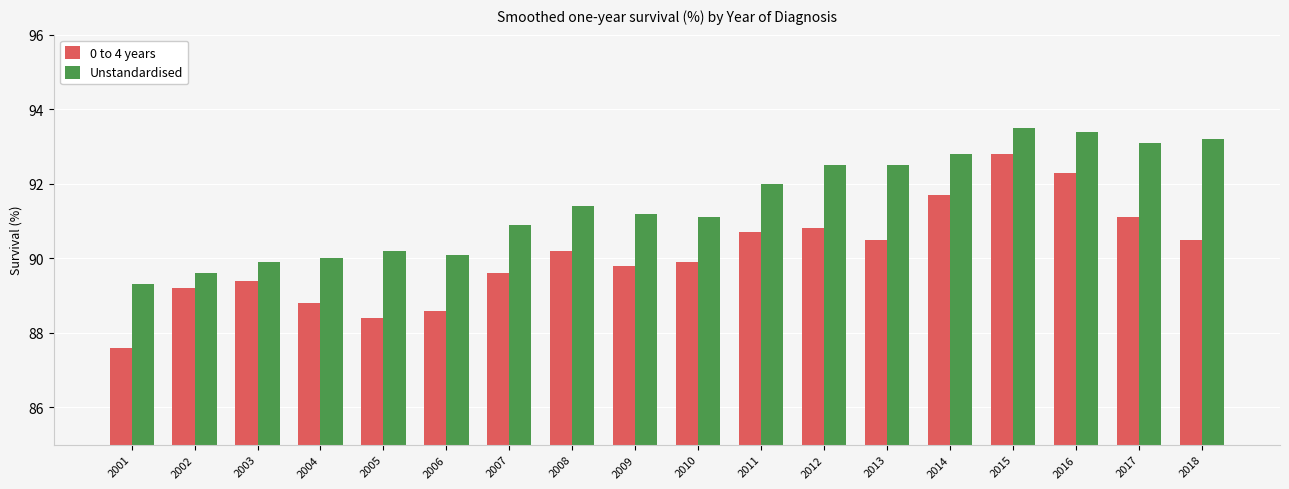

Read the 0 to 4 years value at 2009.

89.8